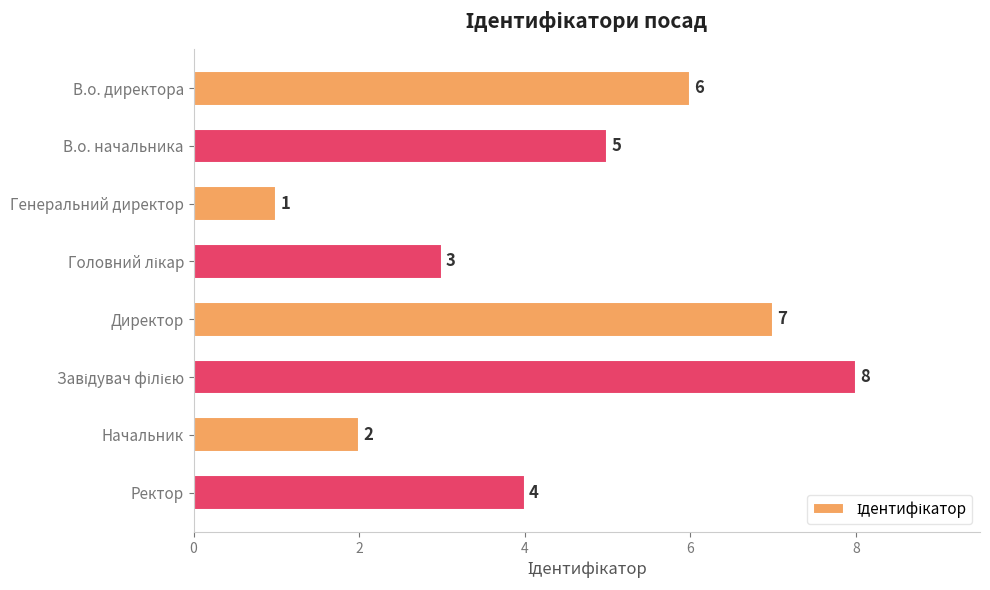

Are the bars grouped side by side (vs. stacked)?

No